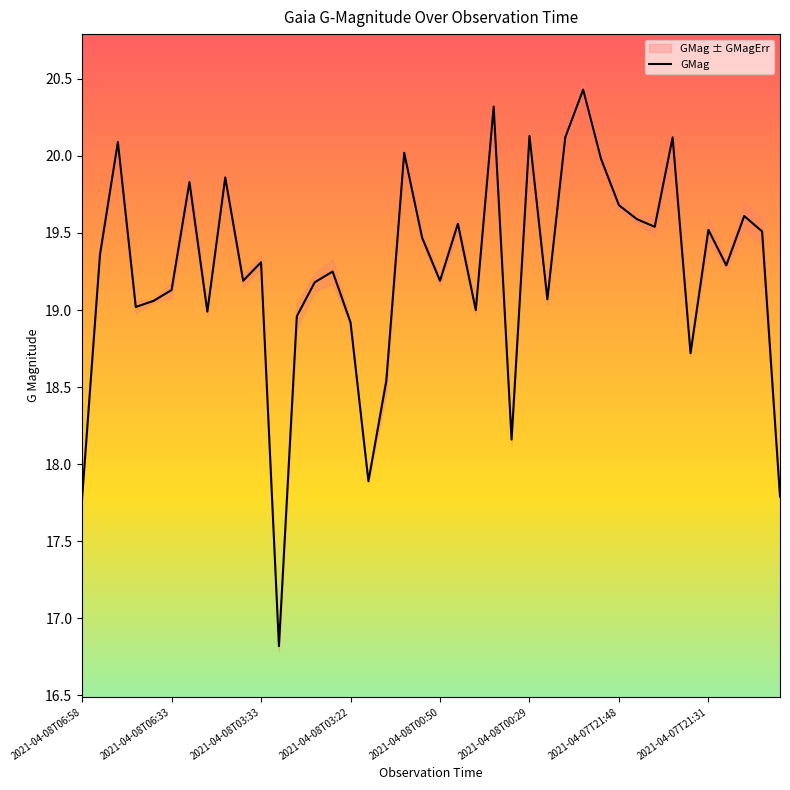

How many distinct data groups are displayed?

1